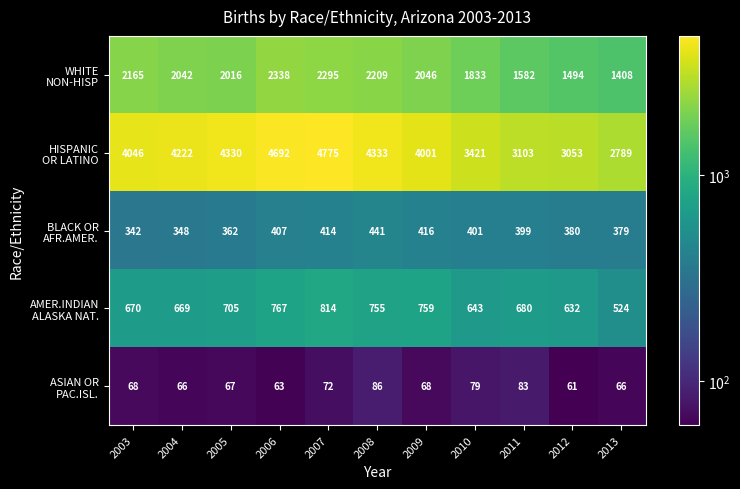

What is the total value across all series at 2006?

8267